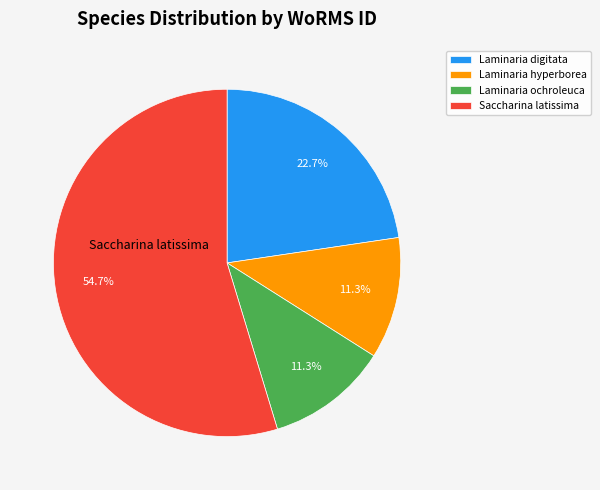

Which has a higher value, Saccharina latissima or Laminaria ochroleuca?

Saccharina latissima